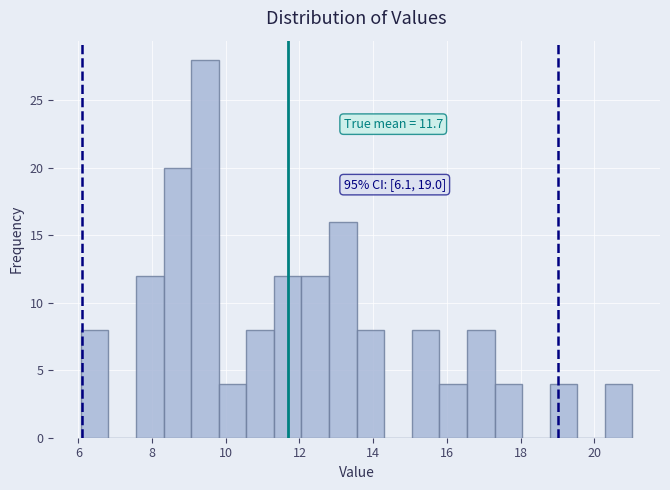

Read against the x-axis, roughly where is the centre of the tallest bar?

9.4